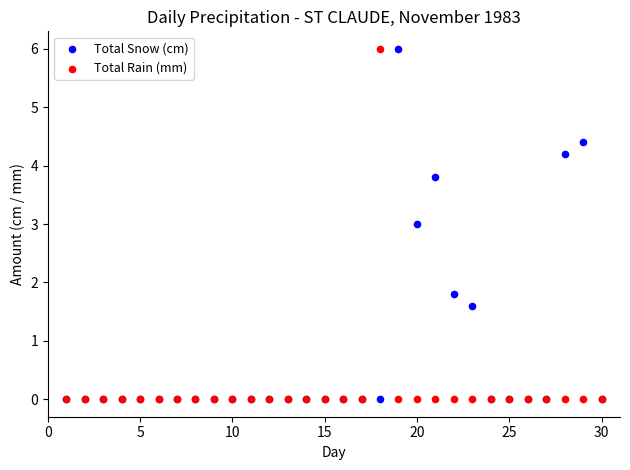

What are all the series names shown in the legend?

Total Snow (cm), Total Rain (mm)